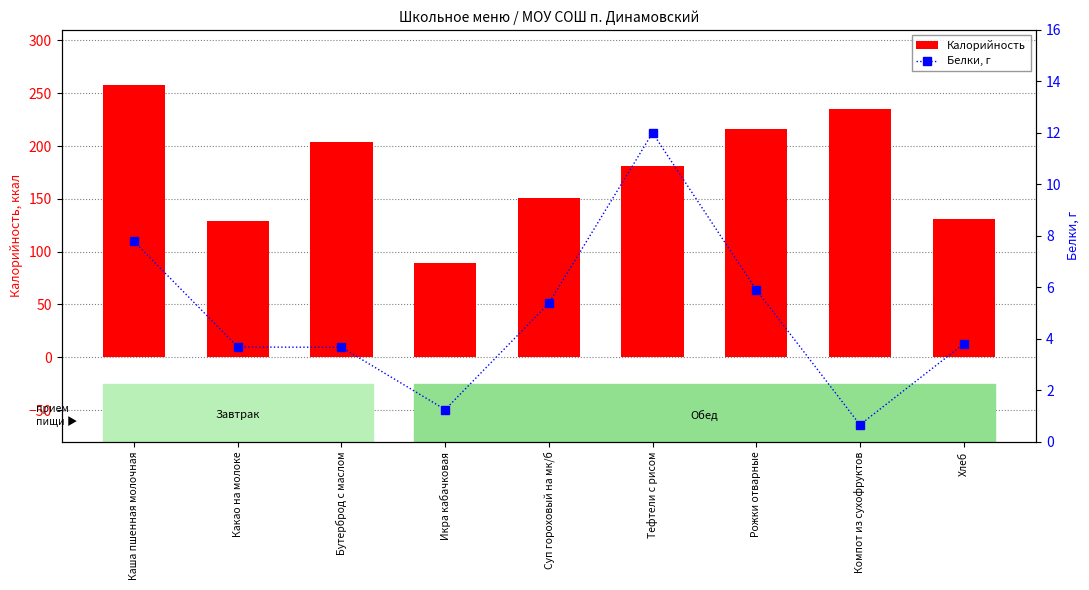

The Калорийность series shows 129.4 at Какао на молоке. True or false?

True